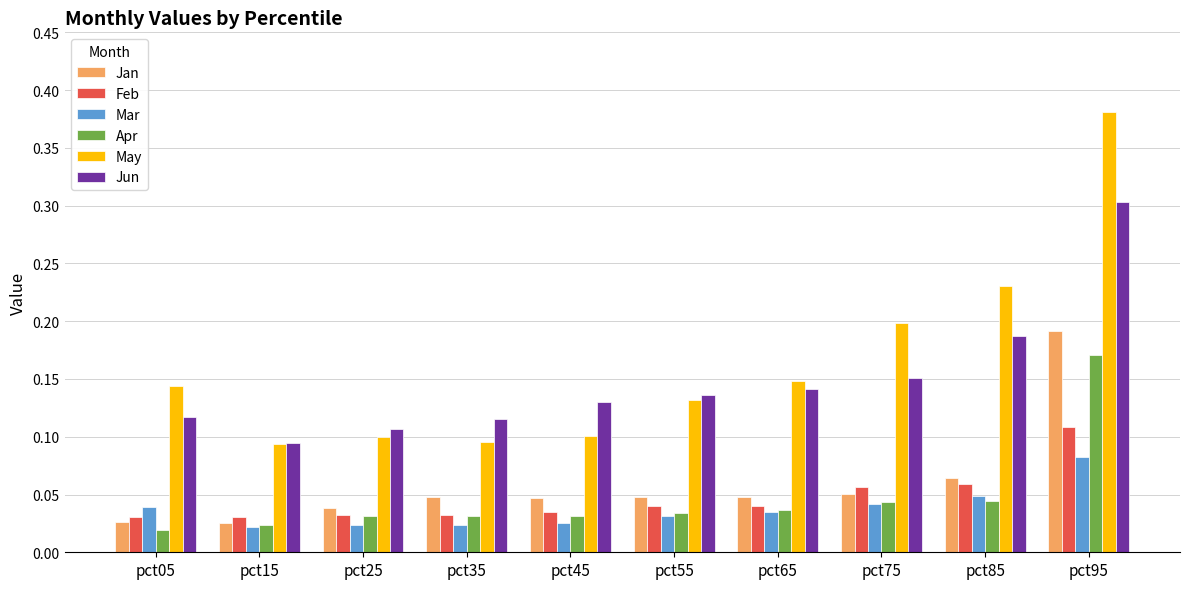

How many distinct data groups are displayed?

6